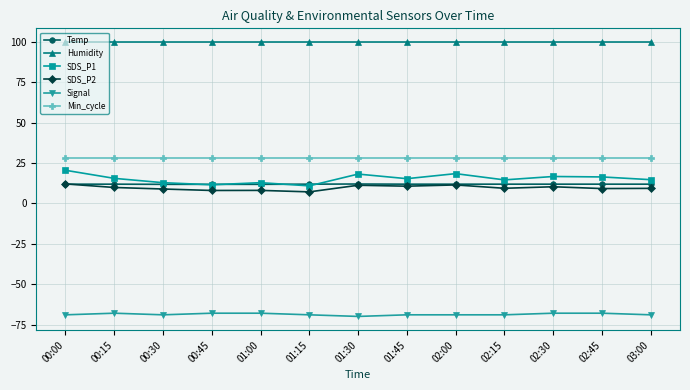

What is the approximate value of Signal at 01:15?

-69.0